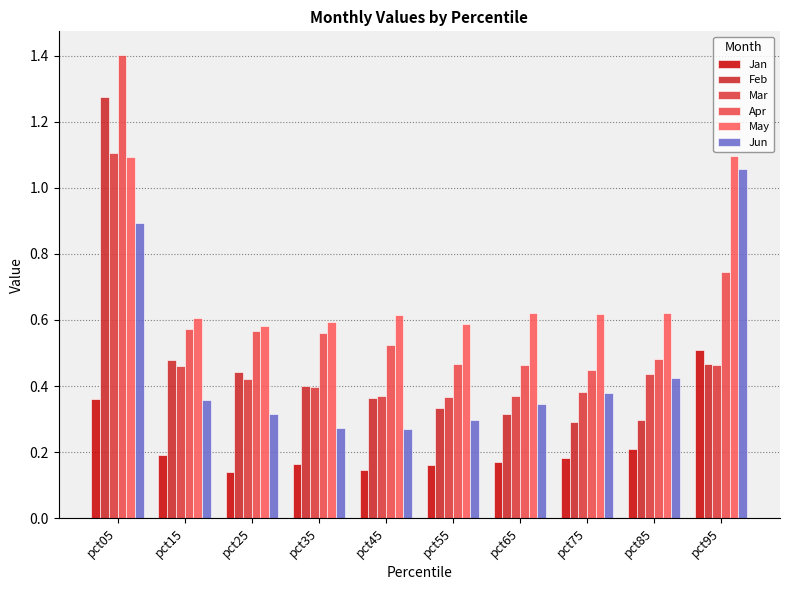

How many distinct data groups are displayed?

6